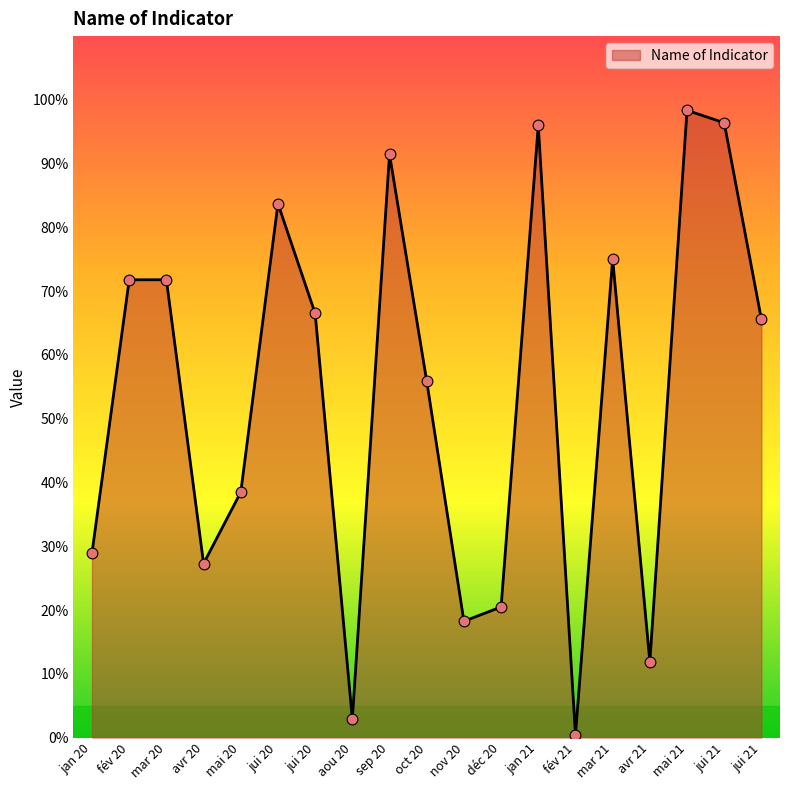

Which has a higher value, jan 20 or jui 21?

jui 21